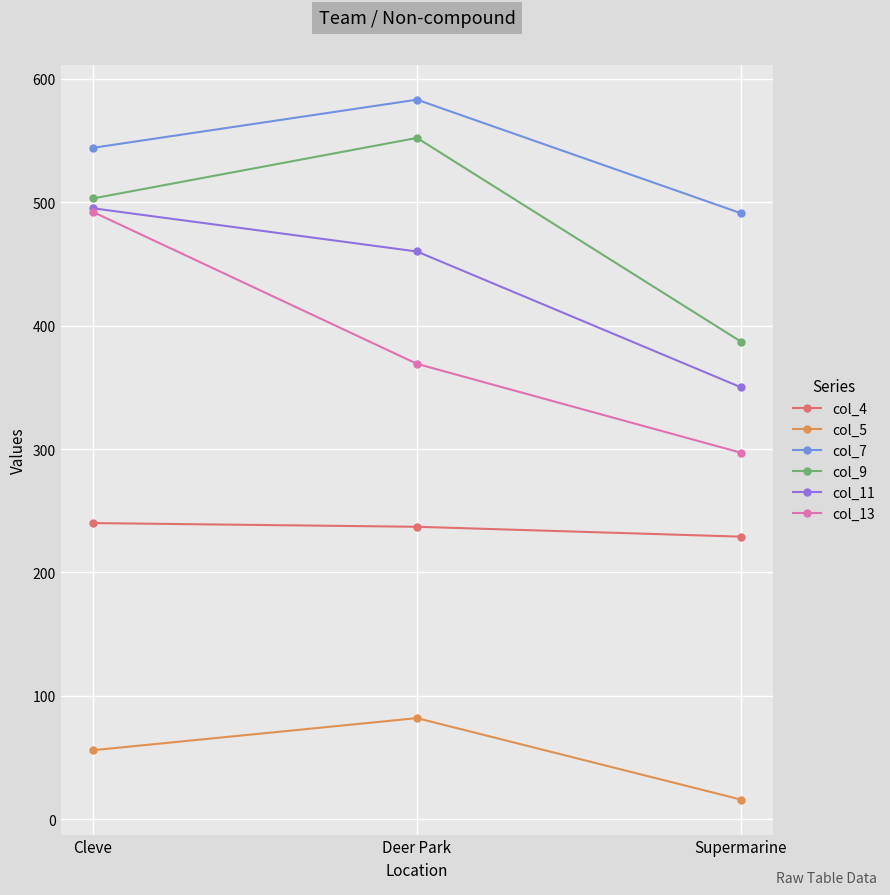

How many distinct data groups are displayed?

6